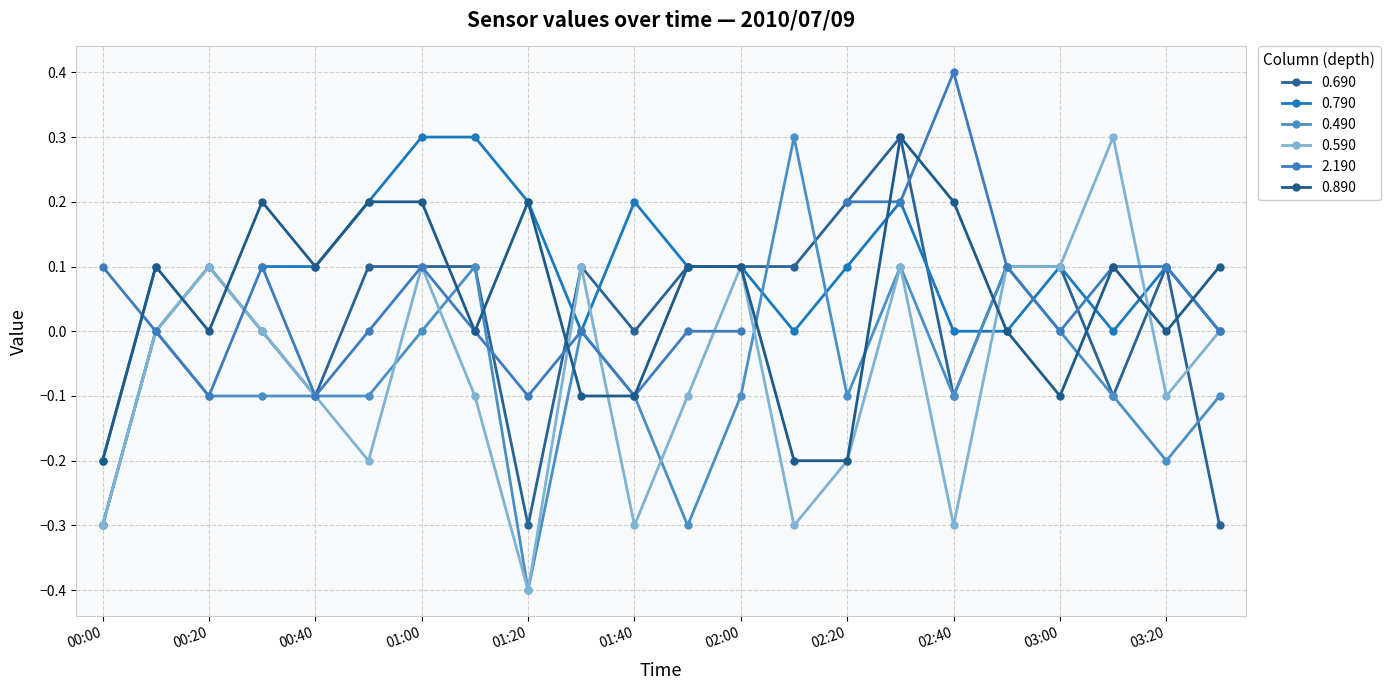

How many values in the 0.590 series exceed 0?

8